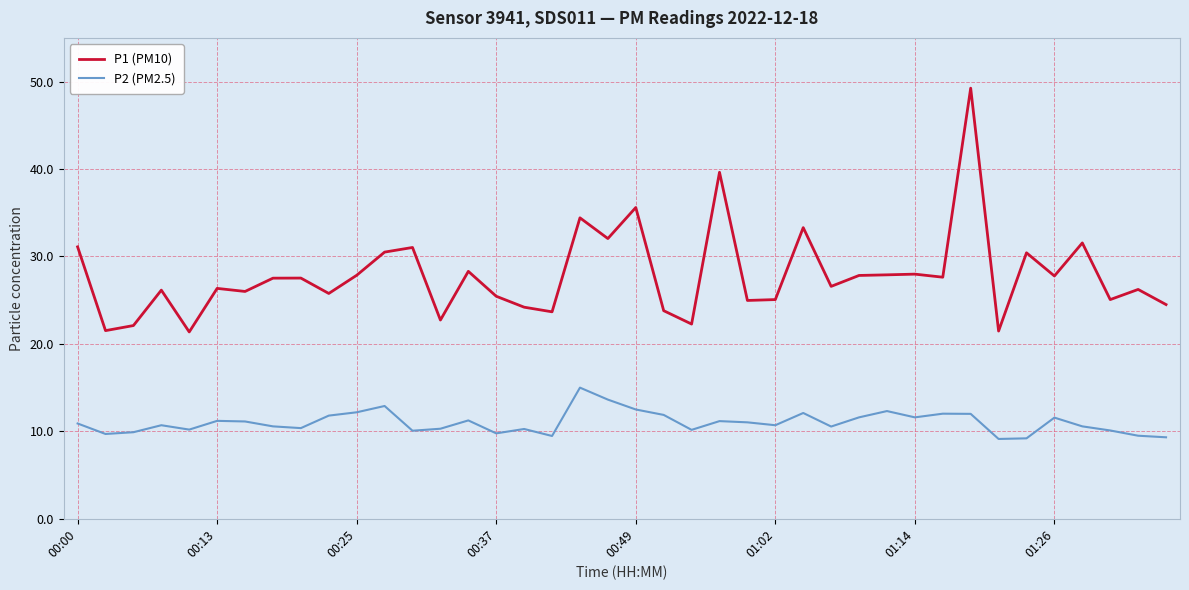

What are all the series names shown in the legend?

P1 (PM10), P2 (PM2.5)